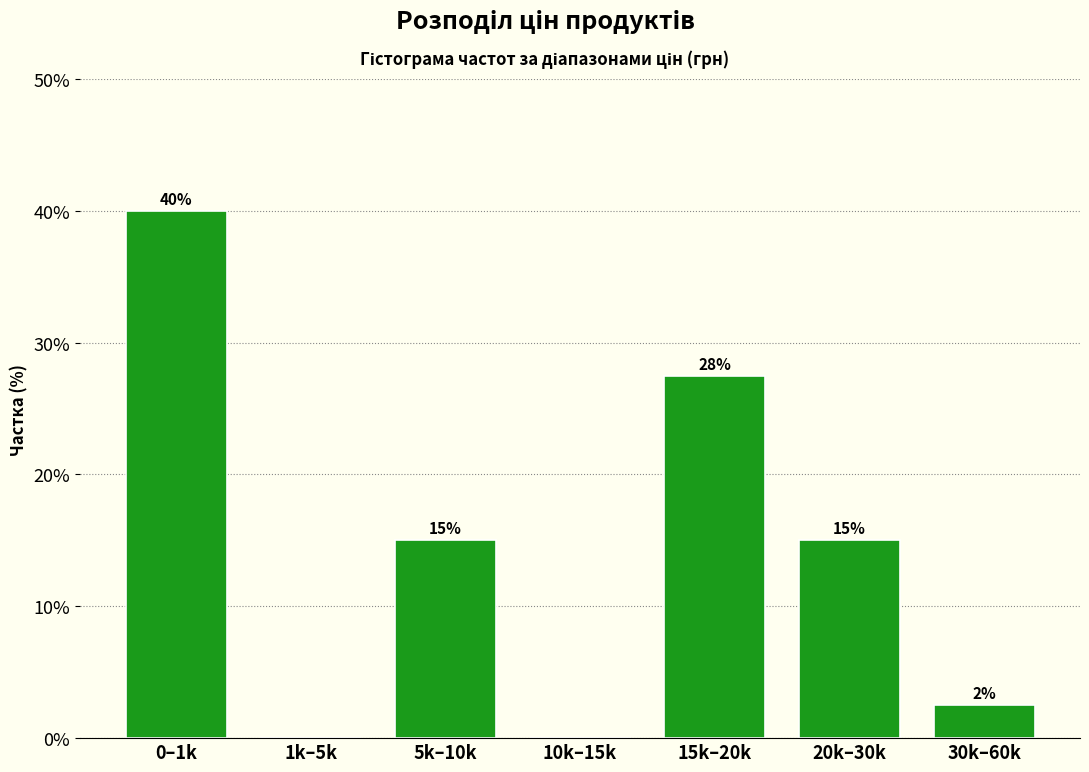

What is the sum of all values?

100.0